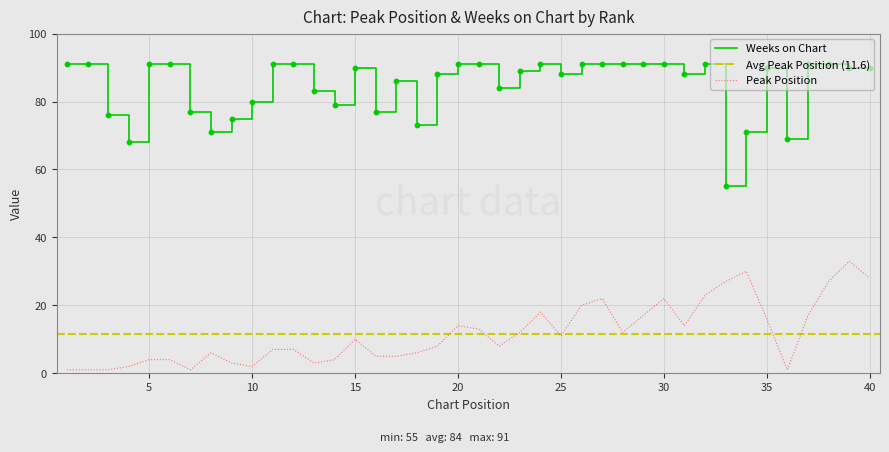

The value of Peak Position at 30 is 33. True or false?

False